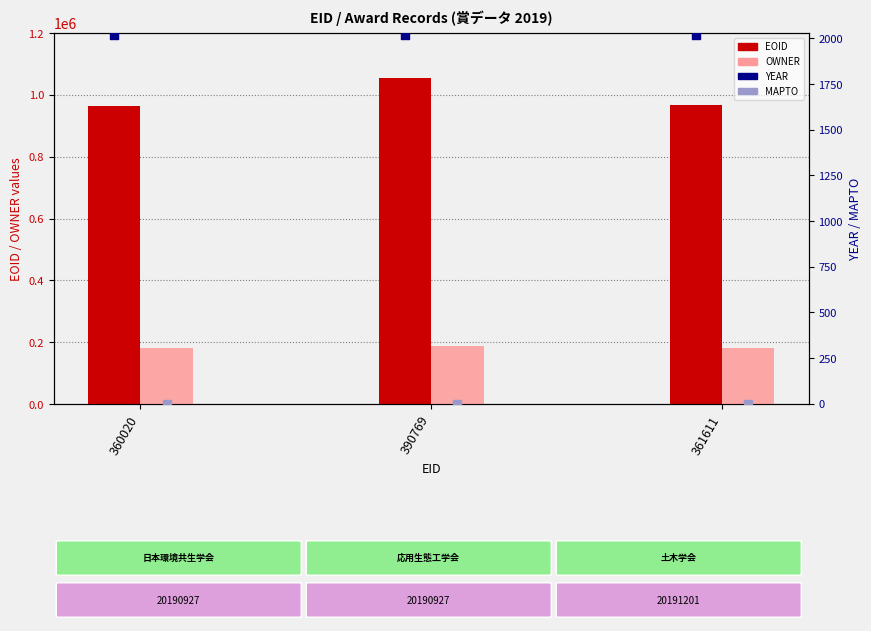

Which series has the largest Y range (max minus min)?

EOID